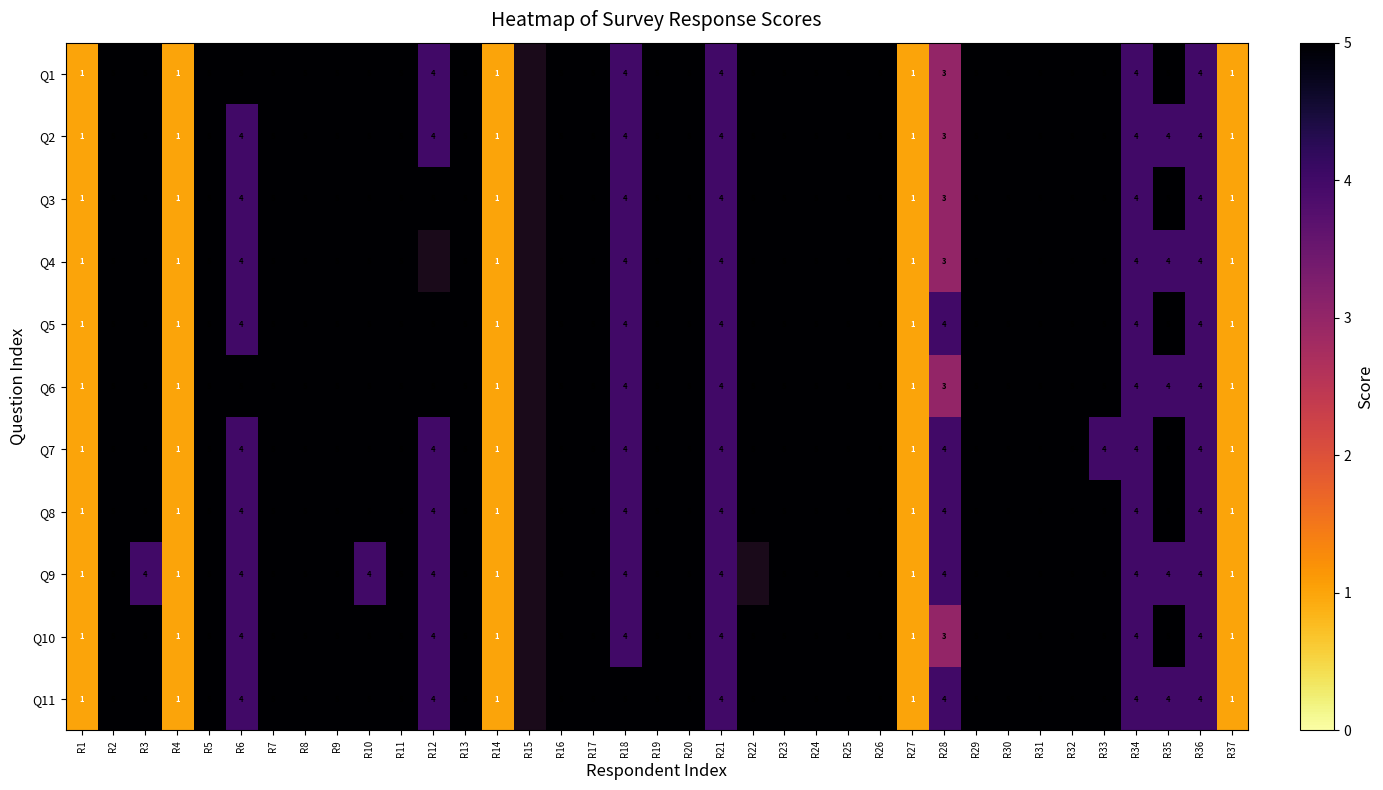

What is the sum of the Q6 values at R22 and R9?

10